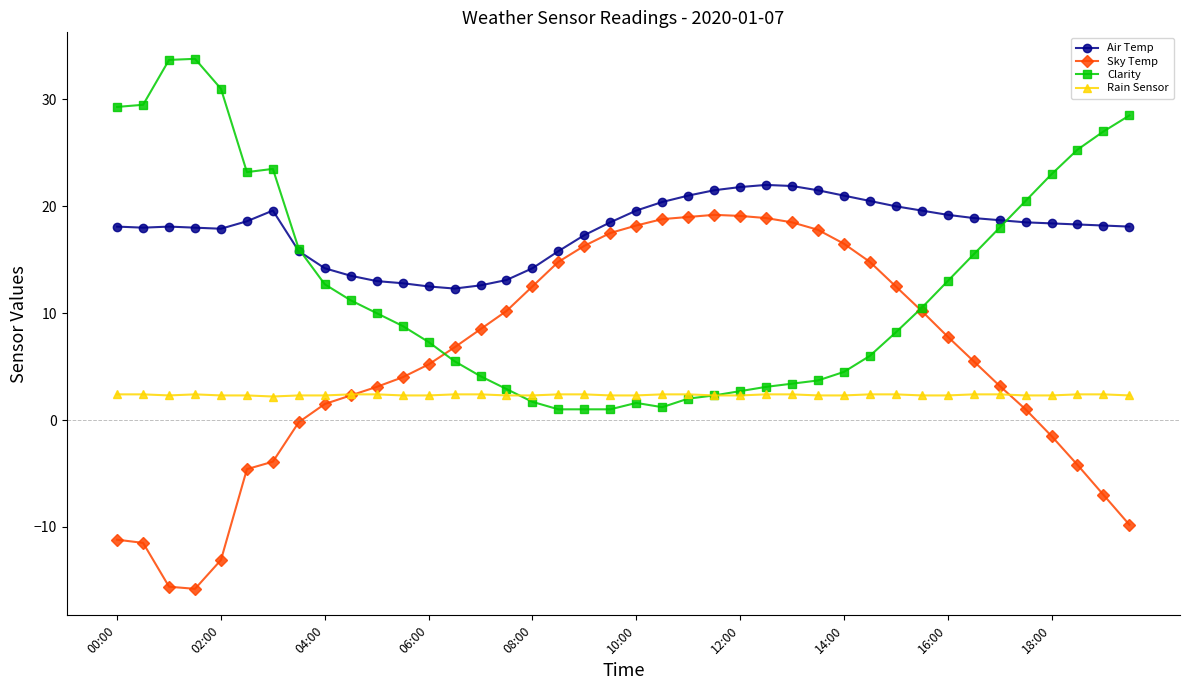

What is the maximum value shown in the chart?

33.8